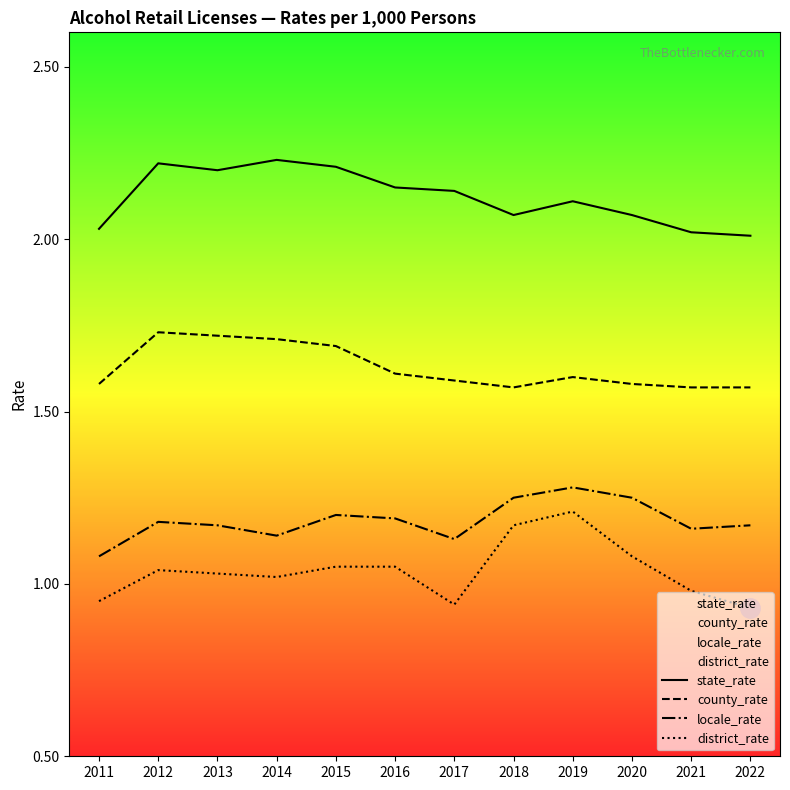

What is the maximum value shown in the chart?

2.2